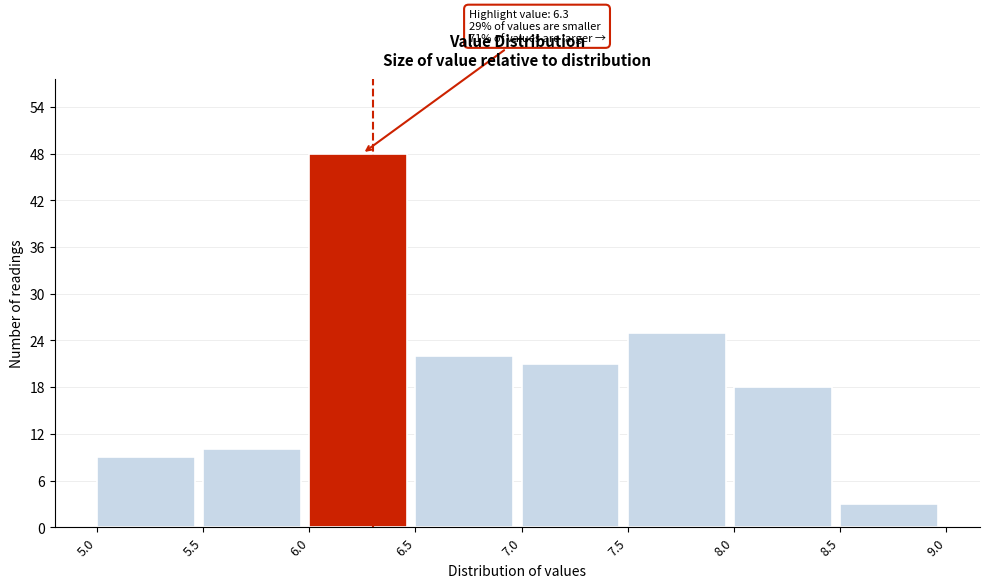

Which range on the x-axis has the tallest bar?

6.0 to 6.5